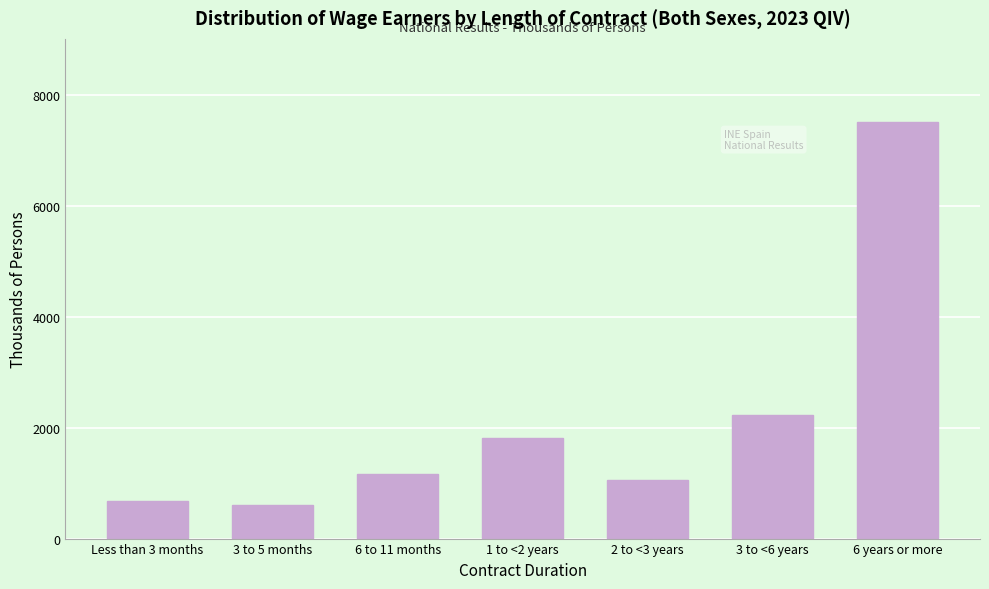

Reading left to right, what are all the values shown in this chart?

685.5	606.4	1156.6	1809.1	1063.9	2233.9	7505.5